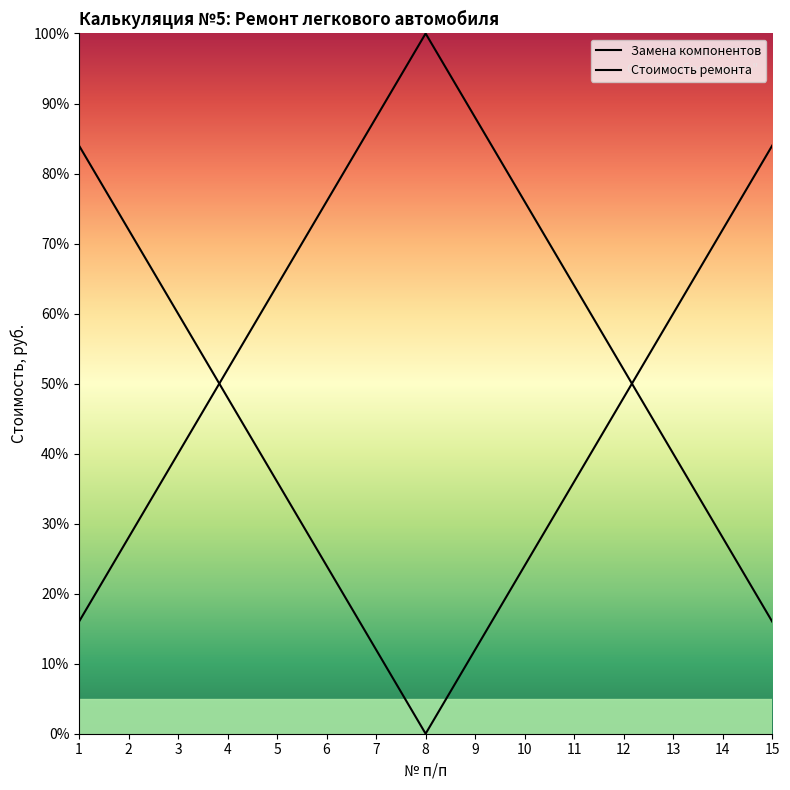

What is the sum of the Стоимость ремонта values at 2 and 15?

156